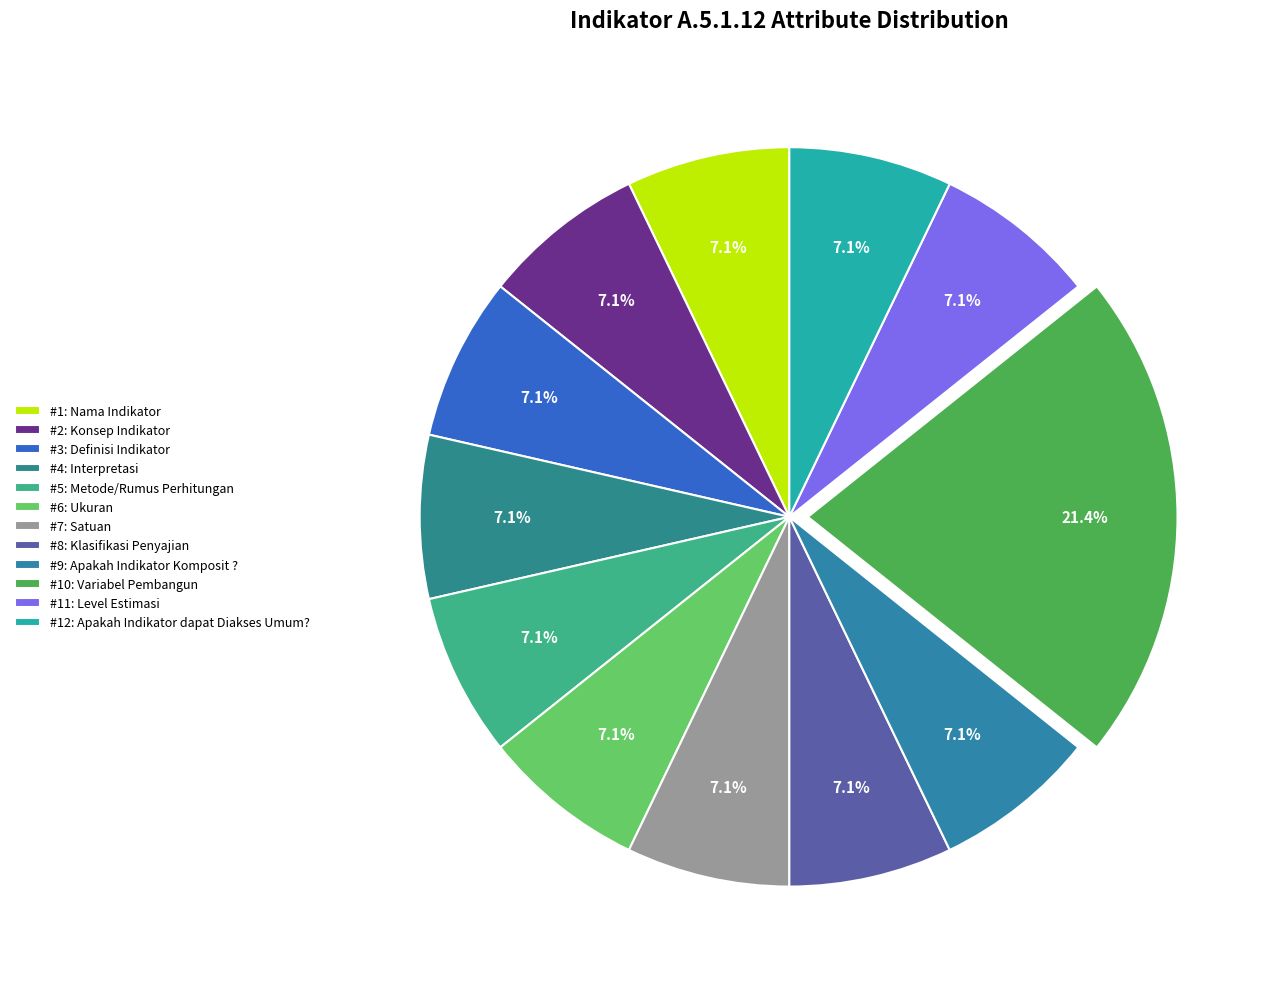

How many slices are in this pie chart?

12